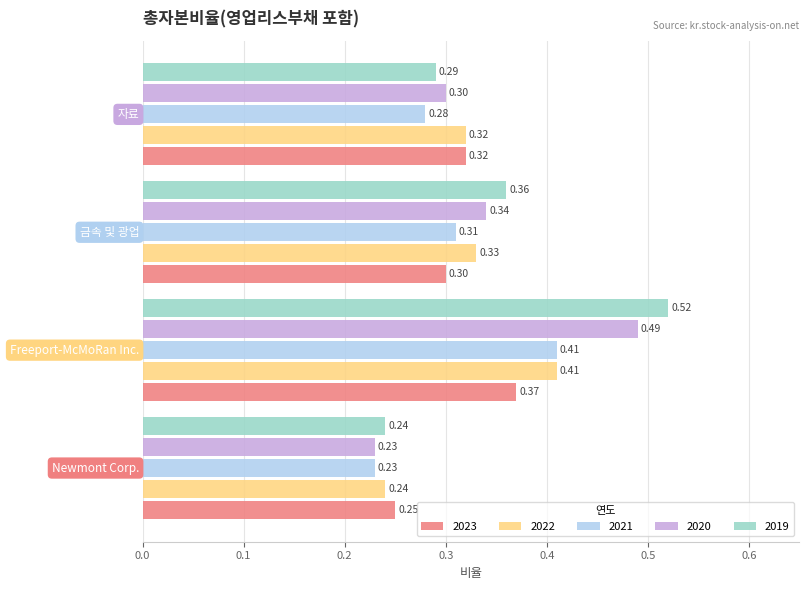

At how many categories does at least one series exceed 0?

4